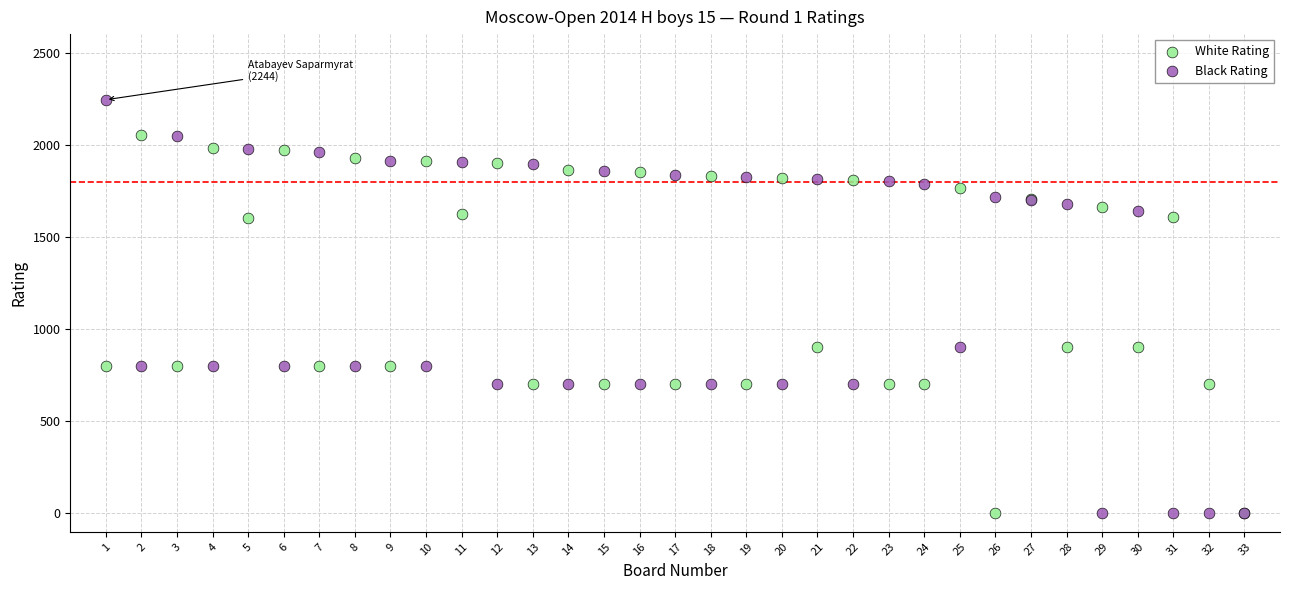

Which series has the widest spread of Y values?

Black Rating